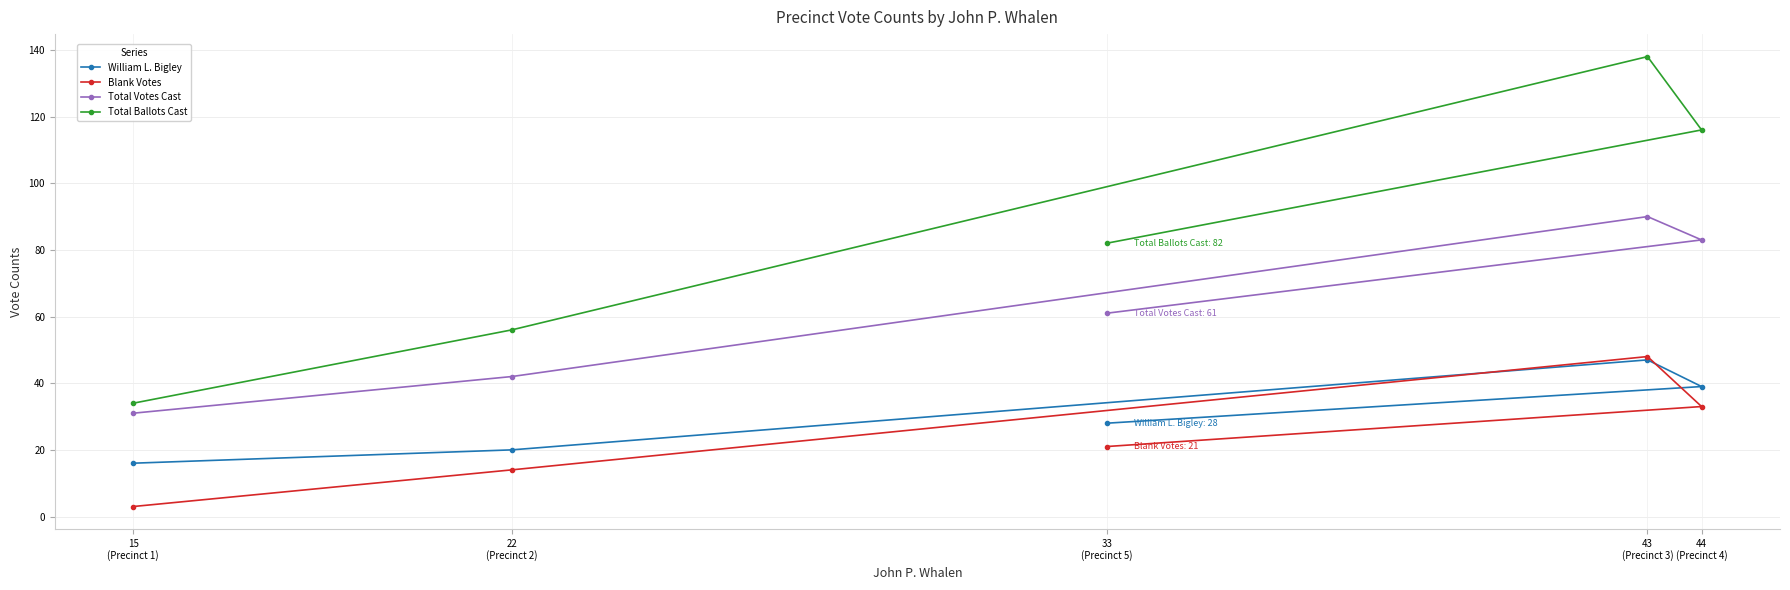

The value of Total Votes Cast at 43
(Precinct 3) is 90. True or false?

True